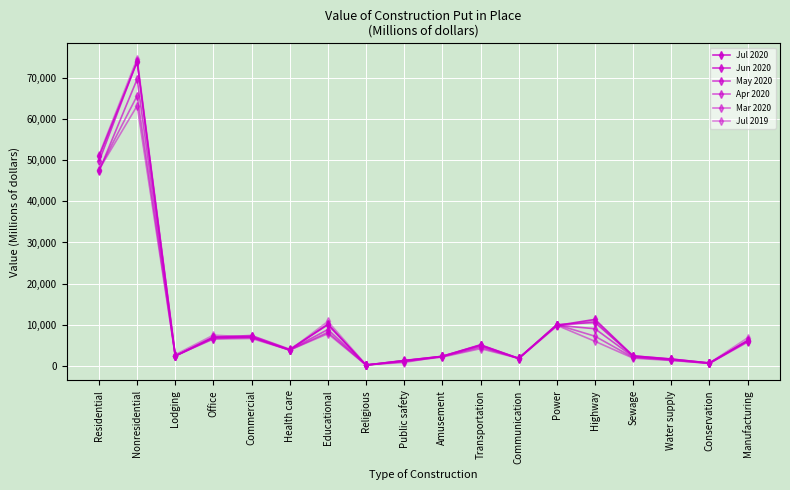

True or false: Jun 2020 and Mar 2020 cross at least once.

True